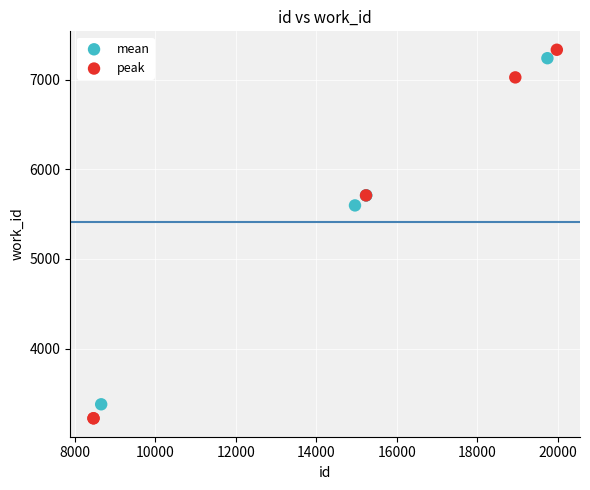

Which series contains the lowest Y value?

peak